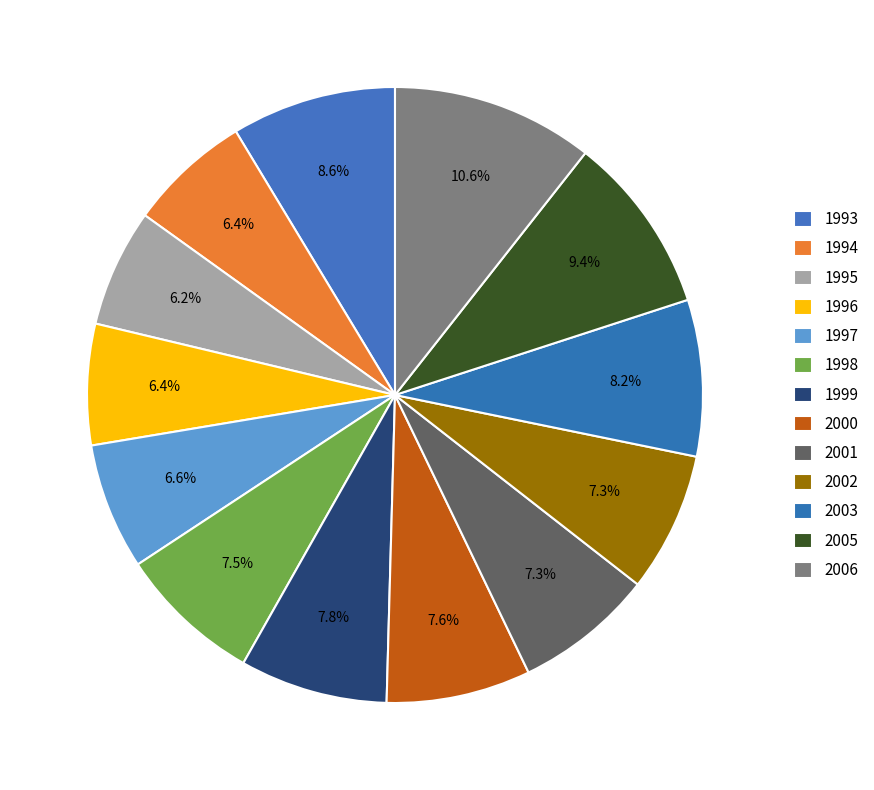

Is there any slice that represents more than half of the pie?

No